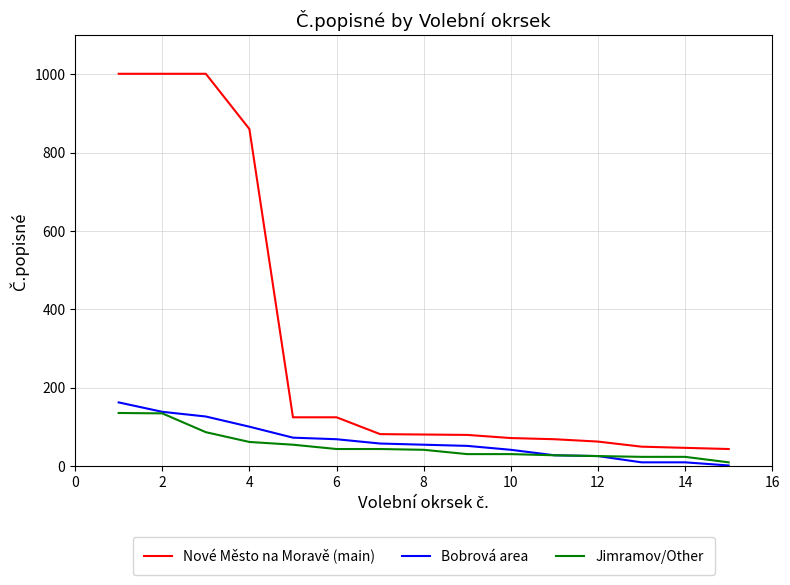

Which series has the largest total across all categories?

Nové Město na Moravě (main)